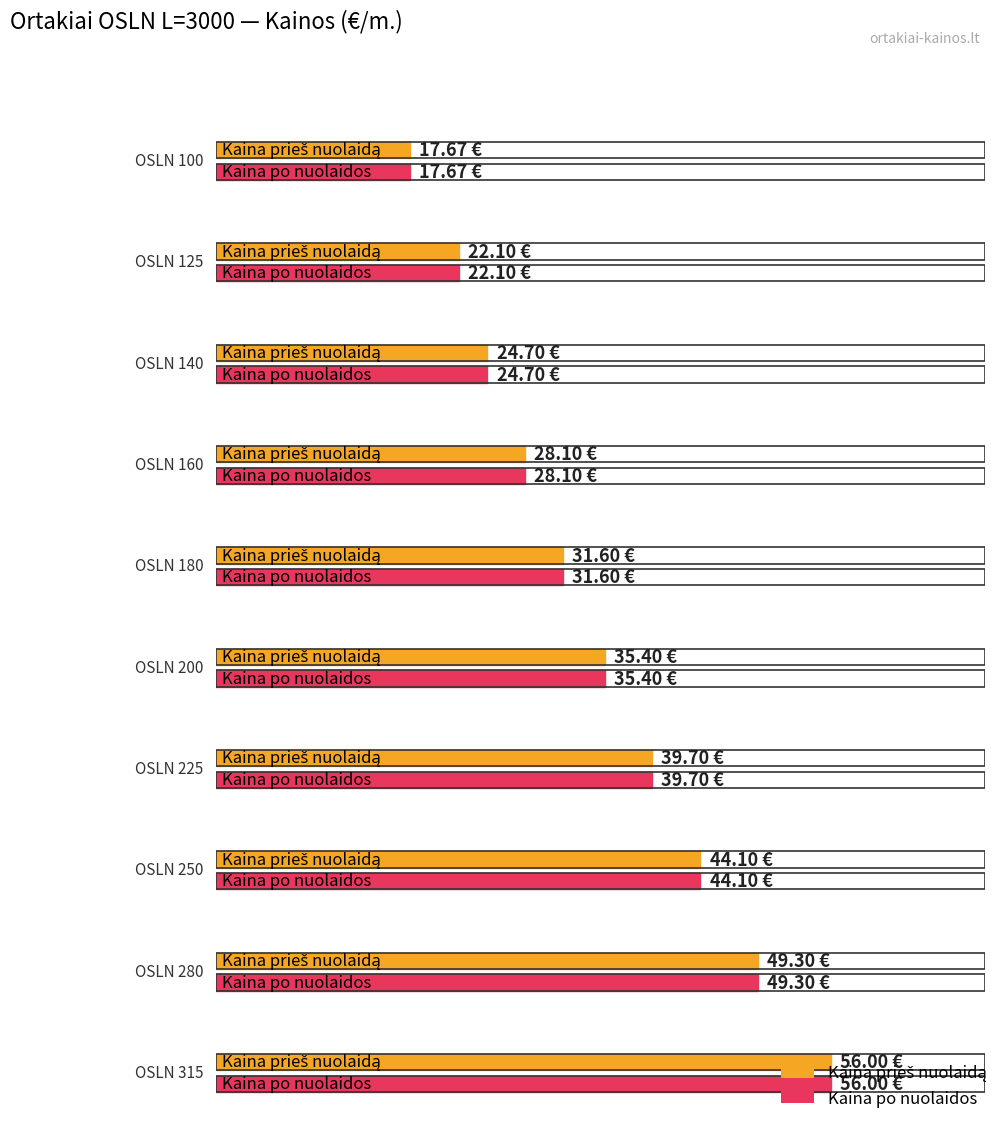

At how many categories does at least one series exceed 29?

6